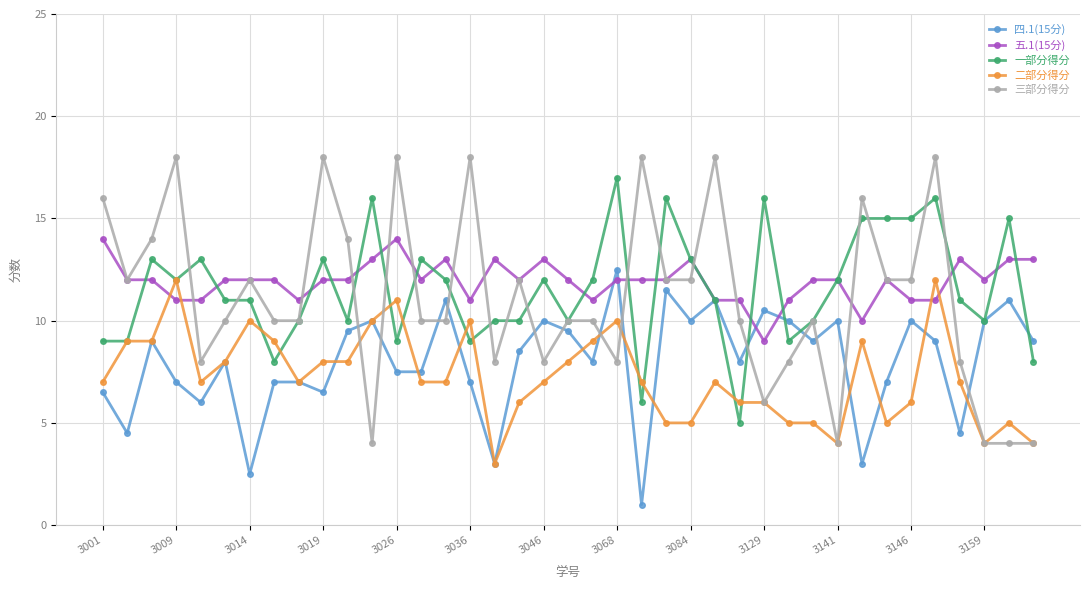

Which series has the widest spread of values?

三部分得分